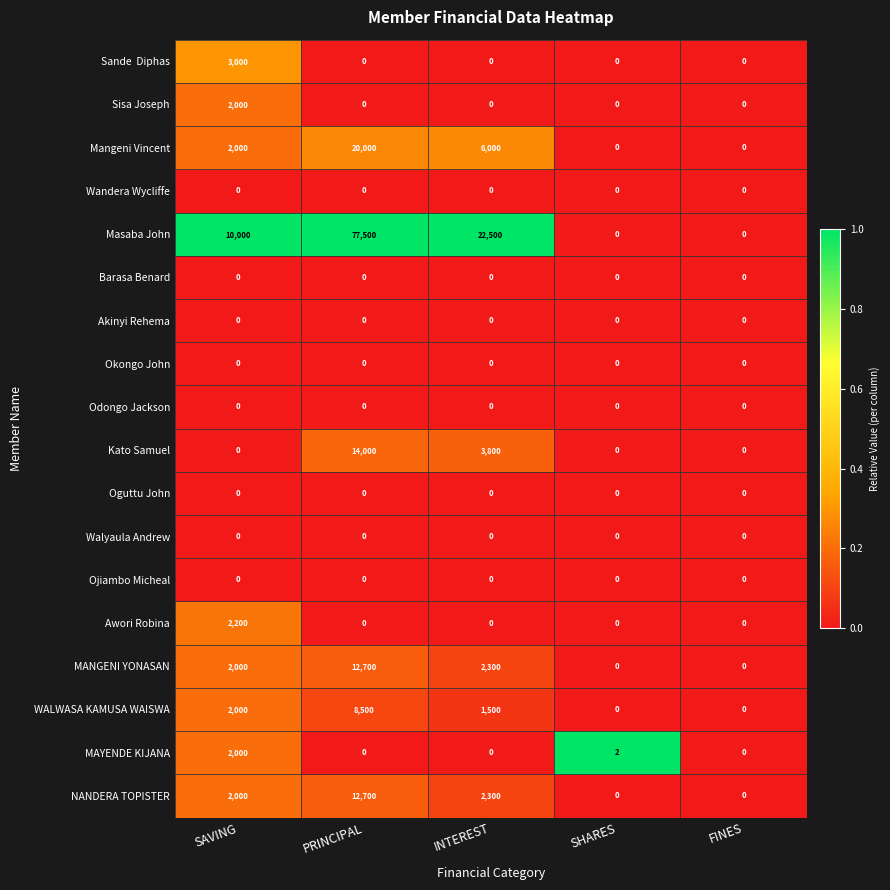

Which series has the largest total across all categories?

Masaba John